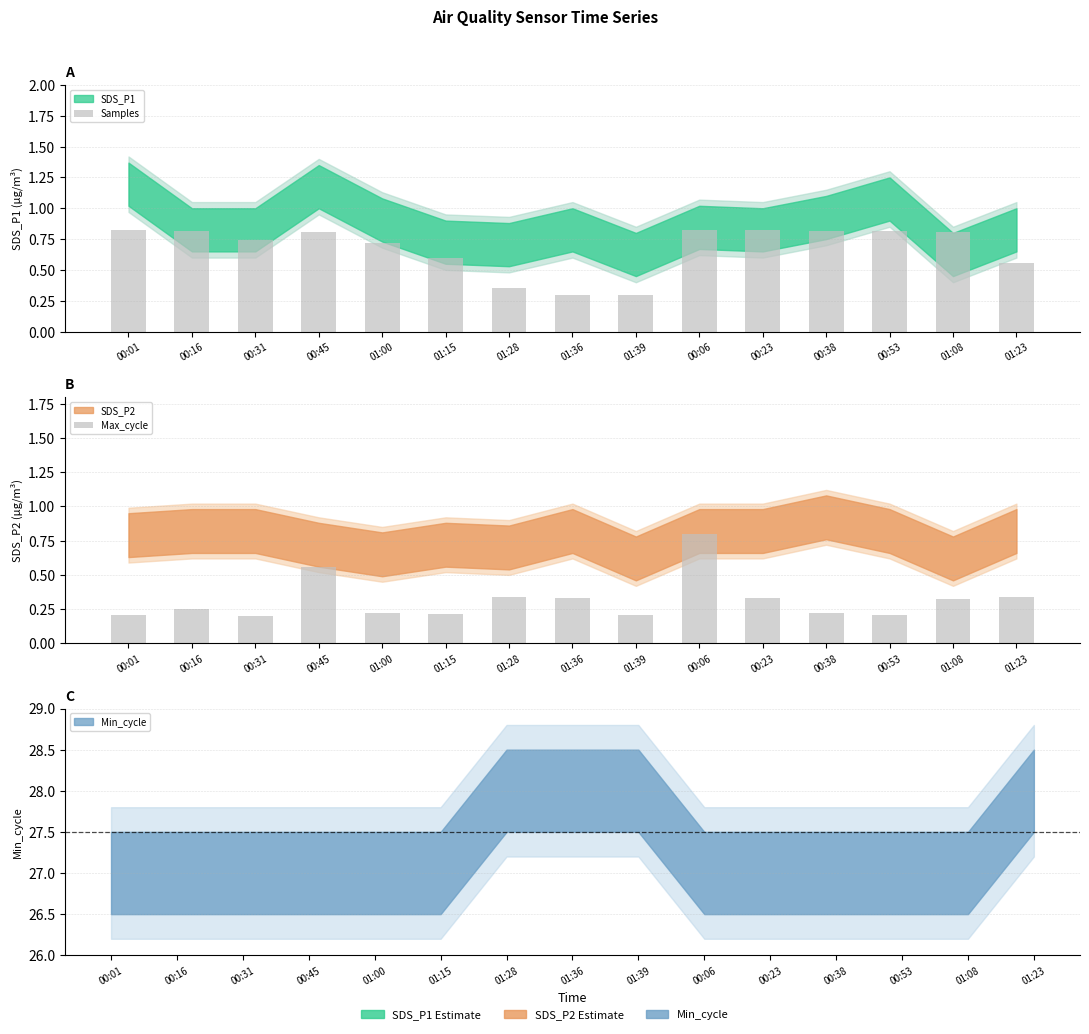

The value of Max_cycle at 01:39 is 0.2. True or false?

True